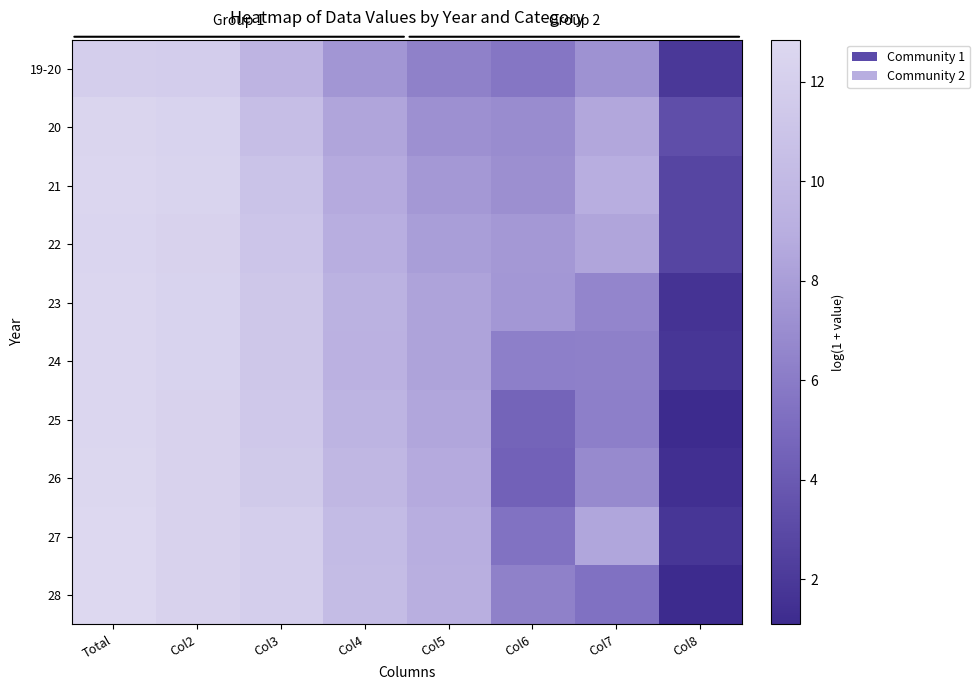

Reading left to right, what are all the values shown in this chart?

19-20: Total=12.0	Col2=11.8	Col3=9.6	Col4=7.5	Col5=6.3	Col6=5.7	Col7=7.3	Col8=1.9
20: Total=12.5	Col2=12.4	Col3=10.4	Col4=8.4	Col5=7.2	Col6=7.0	Col7=8.6	Col8=3.3
21: Total=12.7	Col2=12.4	Col3=10.9	Col4=8.7	Col5=7.7	Col6=7.1	Col7=9.0	Col8=2.7
22: Total=12.6	Col2=12.3	Col3=11.1	Col4=9.0	Col5=8.0	Col6=7.7	Col7=8.4	Col8=2.7
23: Total=12.7	Col2=12.3	Col3=11.3	Col4=9.3	Col5=8.3	Col6=7.6	Col7=6.6	Col8=1.6
24: Total=12.7	Col2=12.4	Col3=11.3	Col4=9.3	Col5=8.3	Col6=6.2	Col7=6.2	Col8=1.8
25: Total=12.7	Col2=12.3	Col3=11.4	Col4=9.5	Col5=8.5	Col6=4.6	Col7=6.2	Col8=1.1
26: Total=12.7	Col2=12.3	Col3=11.5	Col4=9.8	Col5=8.7	Col6=4.5	Col7=6.9	Col8=1.4
27: Total=12.8	Col2=12.3	Col3=11.9	Col4=10.1	Col5=9.0	Col6=5.5	Col7=8.5	Col8=1.8
28: Total=12.8	Col2=12.3	Col3=11.9	Col4=10.2	Col5=9.1	Col6=6.3	Col7=5.4	Col8=1.1